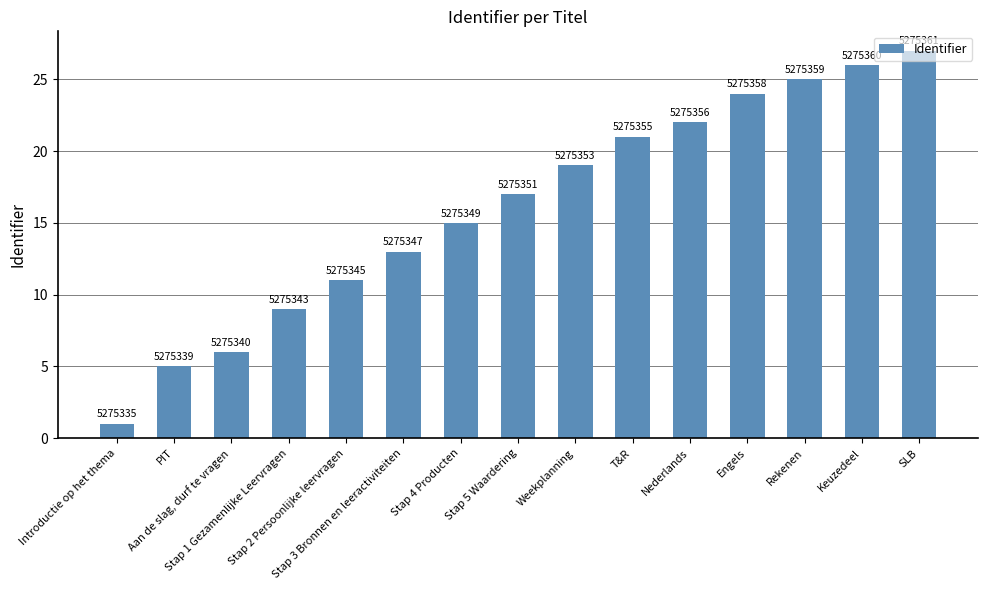

What is the sum of all values?

241